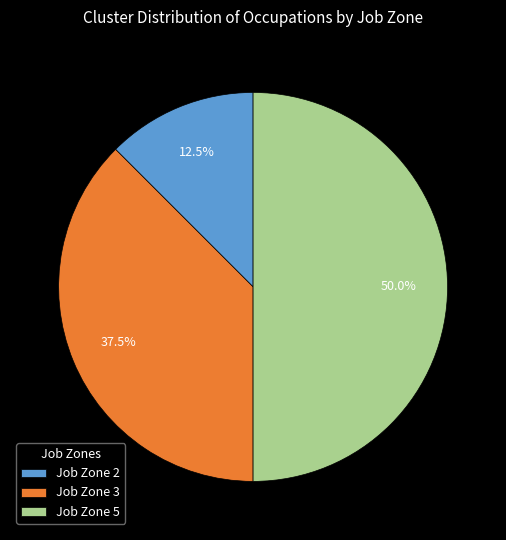

To the nearest percent, what is the combined percentage of Job Zone 3 and Job Zone 2?

50%